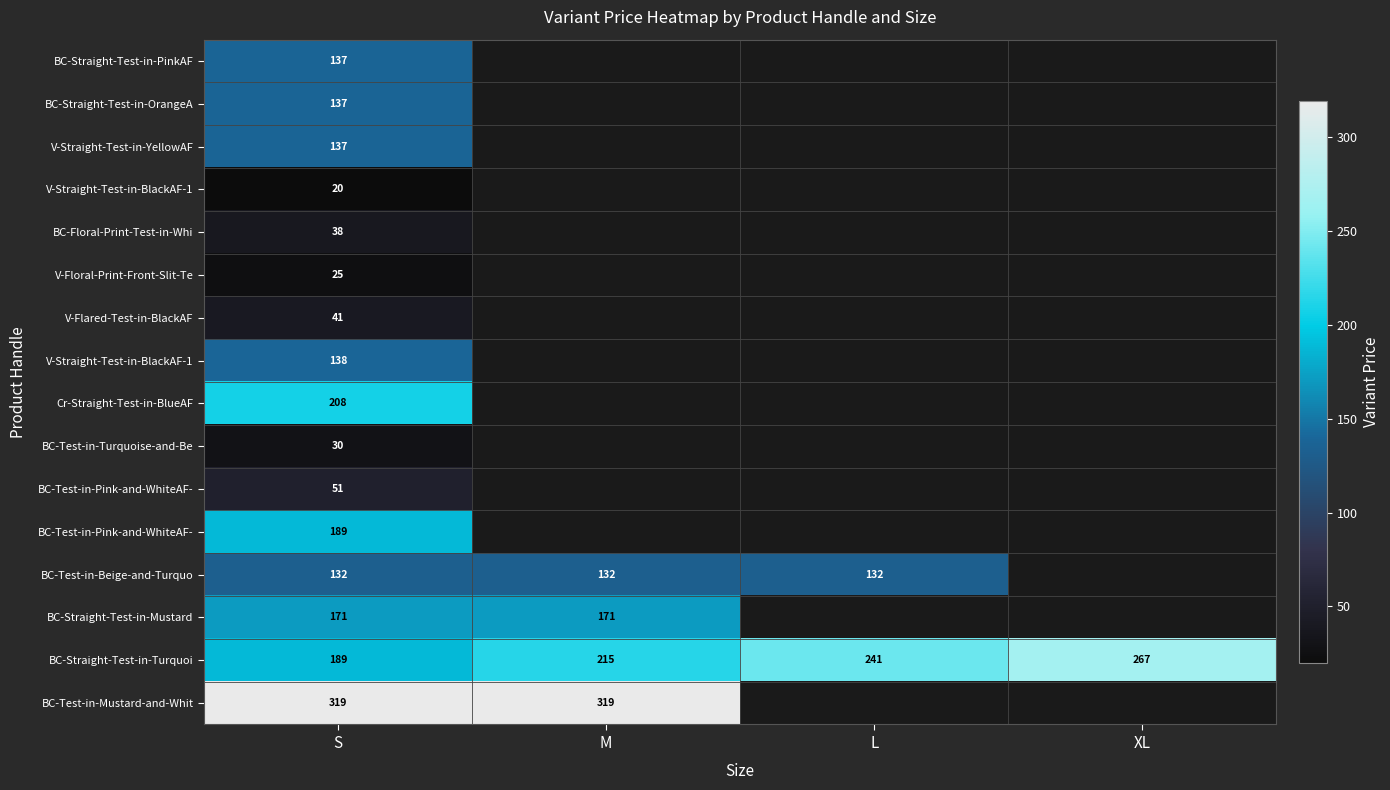

Which label corresponds to the smallest value in the chart?

S